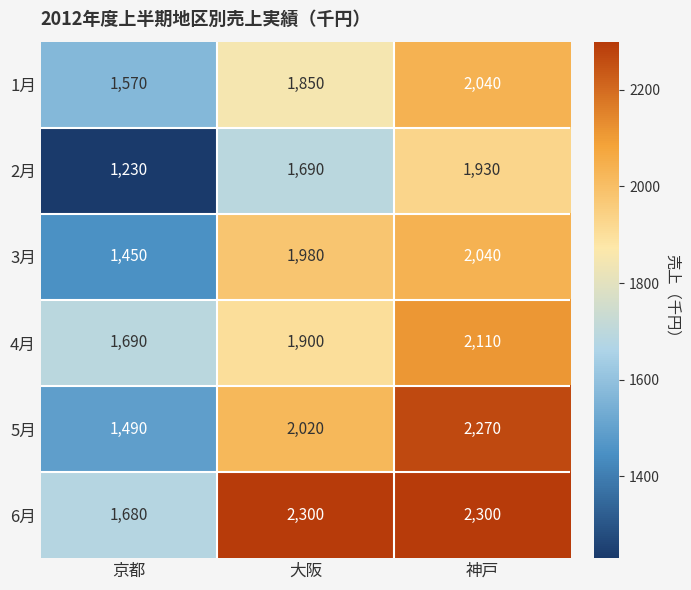

Which series has the largest range (max minus min)?

5月